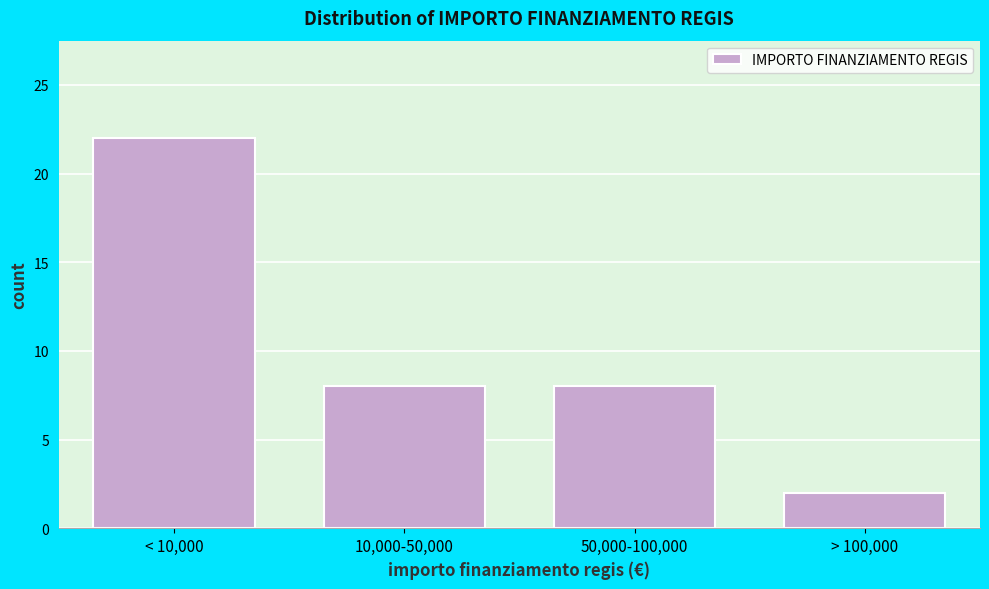

Reading right to left, list all the values displayed in this chart.

2	8	8	22